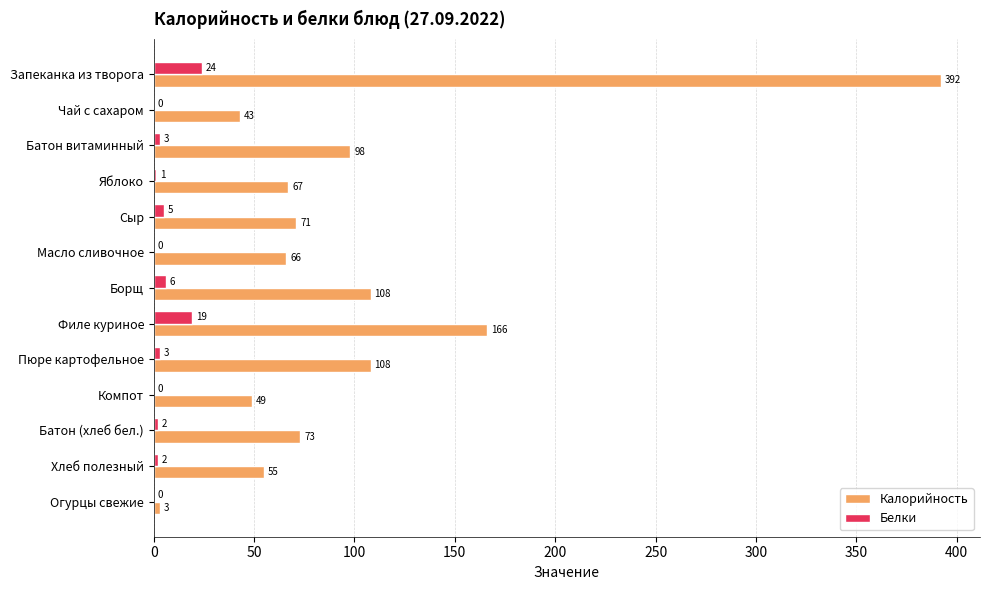

What are all the series names shown in the legend?

Калорийность, Белки